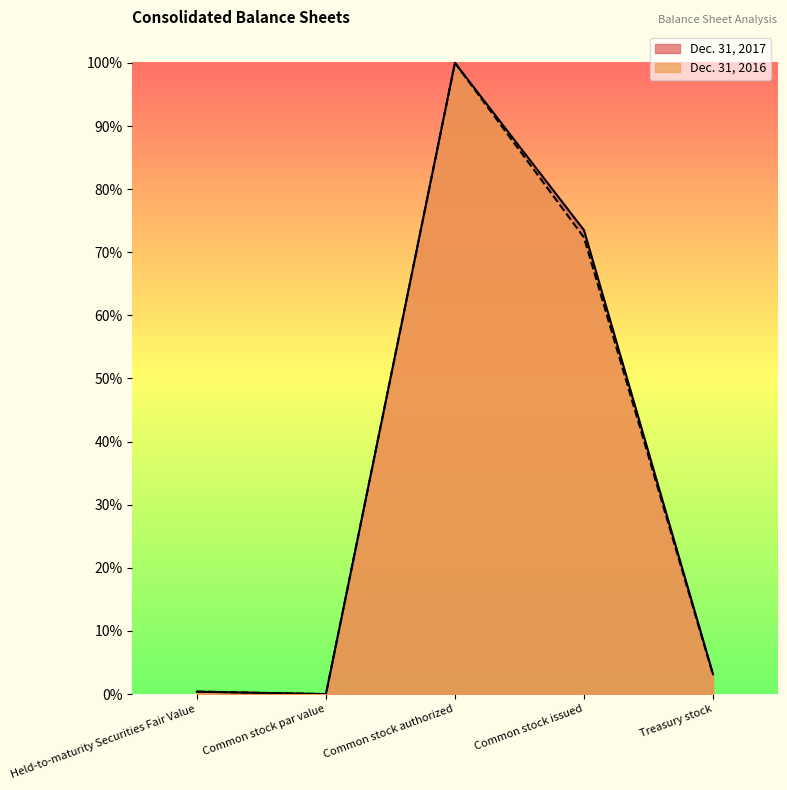

What is the label of the 4th point from the right?

Common stock par value